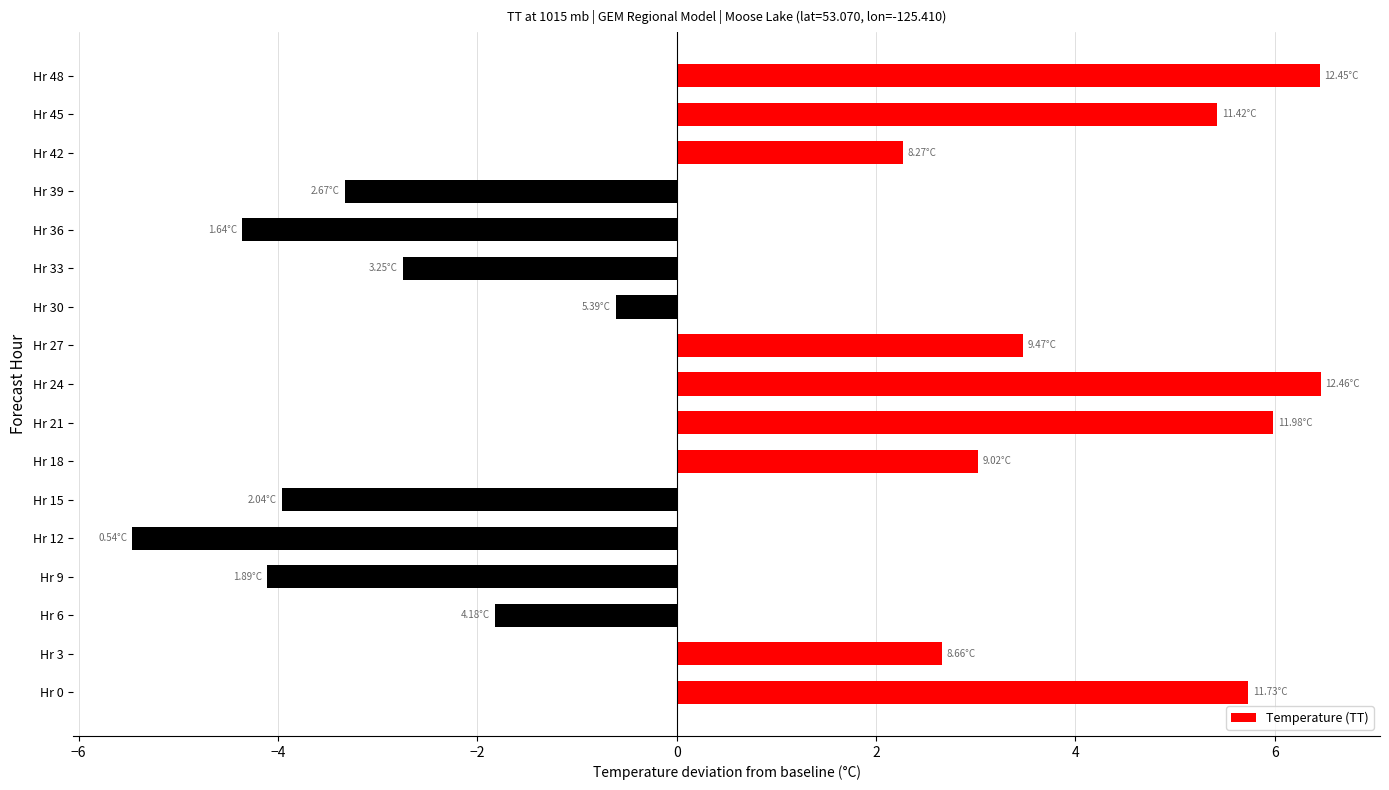

Between Hr 15 and Hr 24, which is larger?

Hr 24